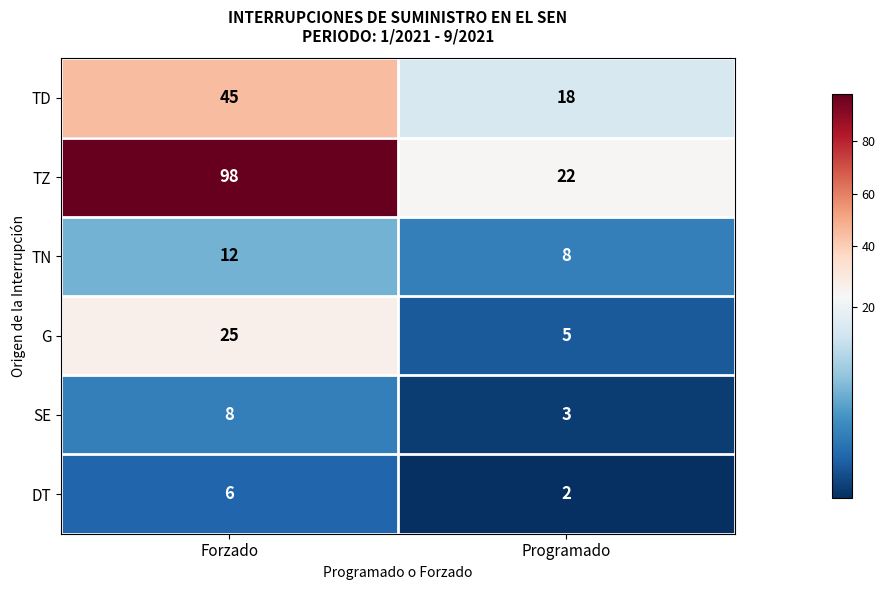

Read the TZ value at Programado, to the nearest 10.

20